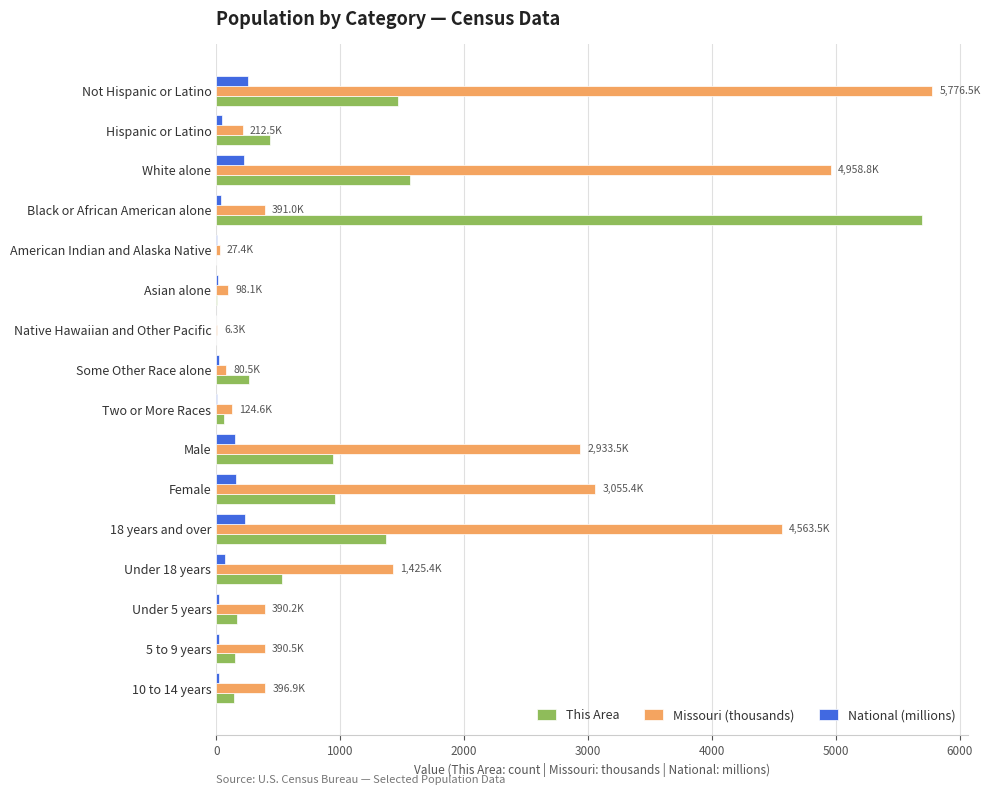

Is it true that This Area equals 262.0 at Some Other Race alone?

True